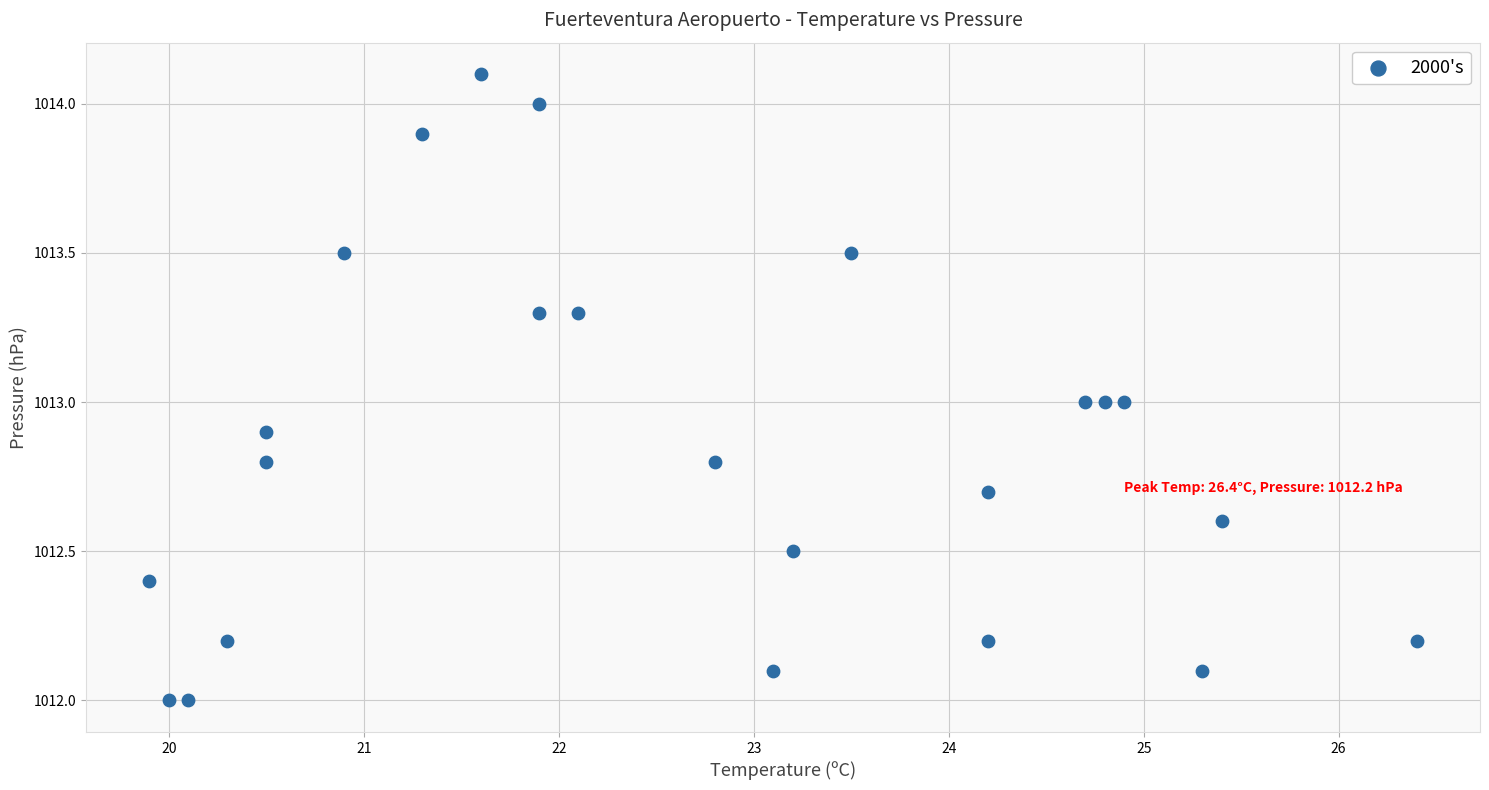

What is the range of Y values (max minus min)?

2.1